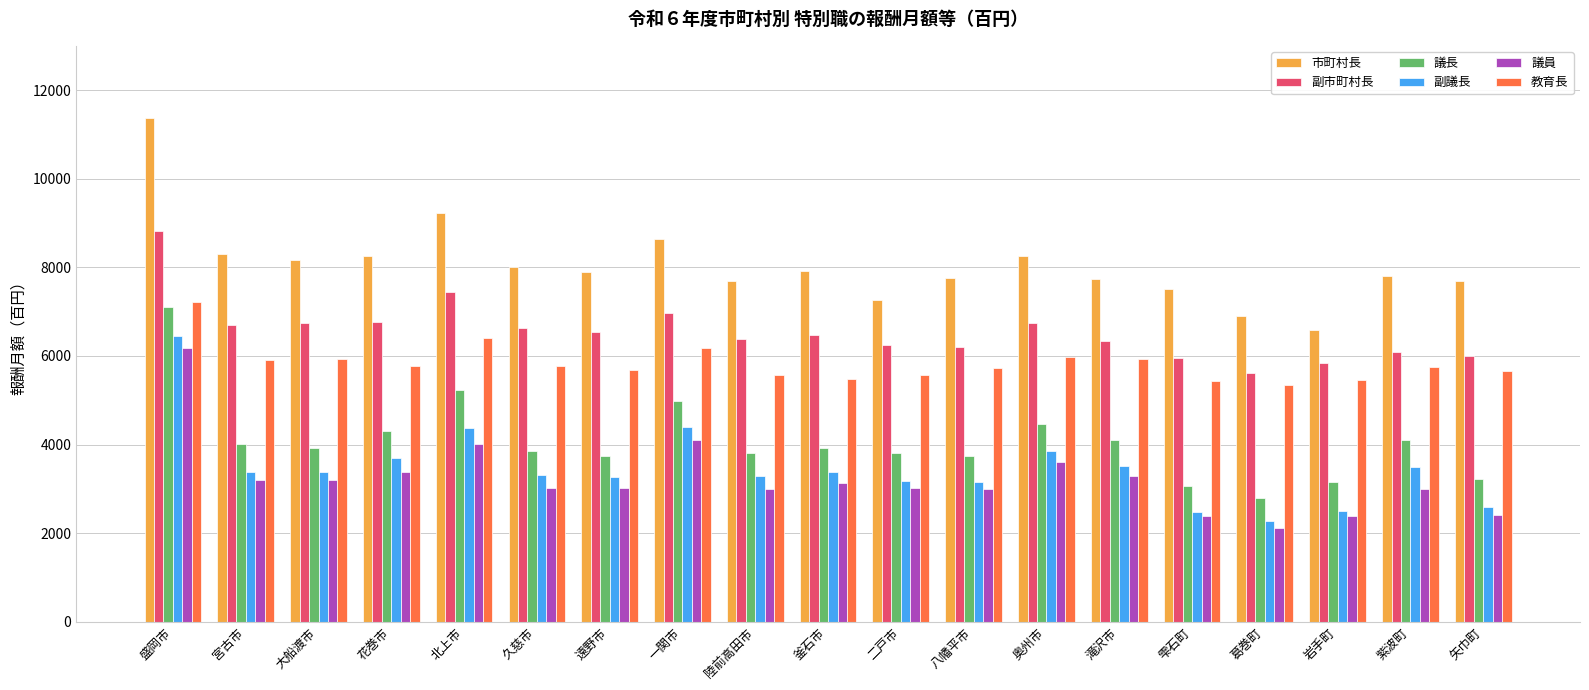

At which category does the chart reach its peak across all series?

盛岡市